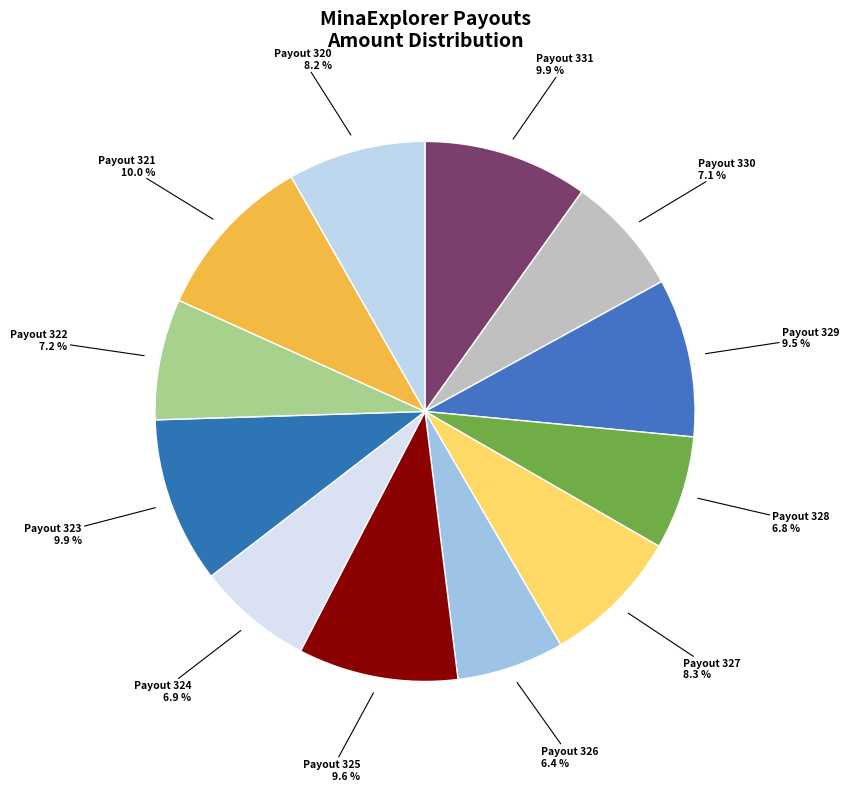

The Payout 320 slice represents 8% of the pie. True or false?

True